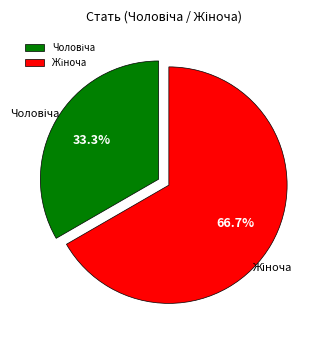

Does any single category account for the majority?

Yes